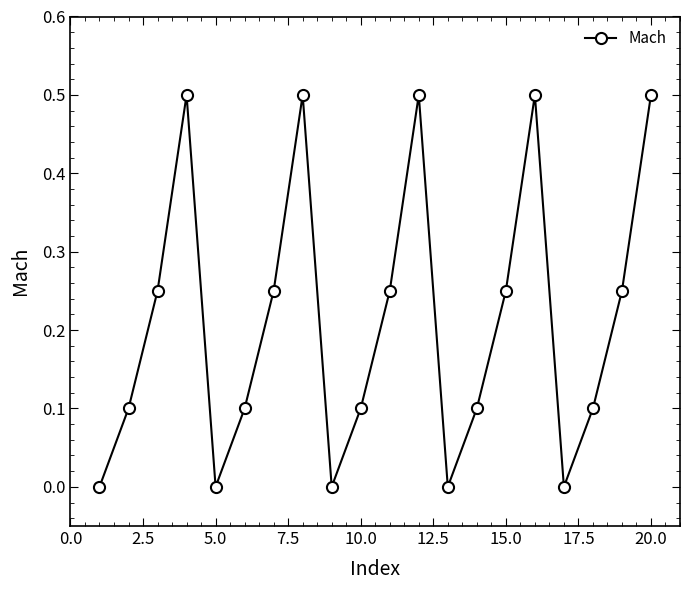

What is the maximum value shown in the chart?

0.5